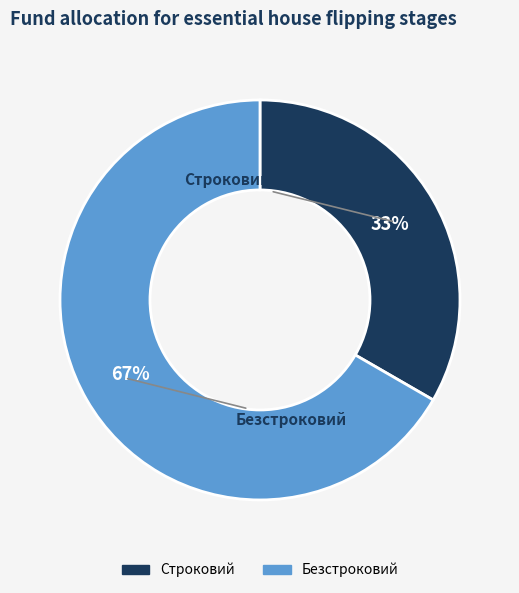

To the nearest percent, what is the combined percentage of Безстроковий and Строковий?

100%